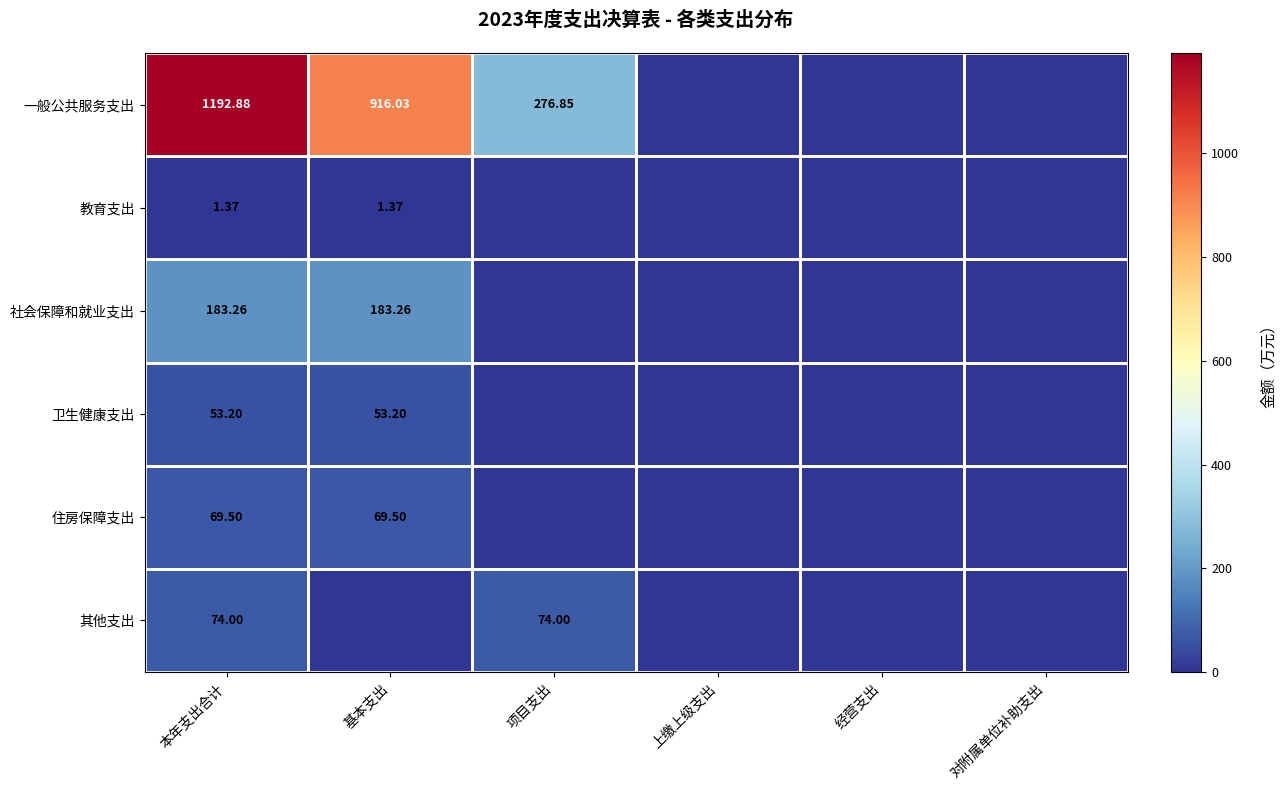

How many data points in 一般公共服务支出 are above 276?

3